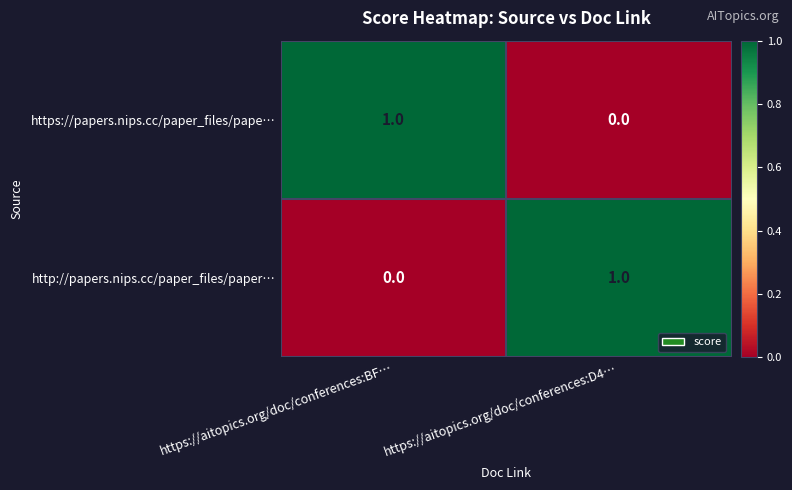

Rank the categories by http://papers.nips.cc/paper_files/paper… value from lowest to highest.

https://aitopics.org/doc/conferences:BF…, https://aitopics.org/doc/conferences:D4…